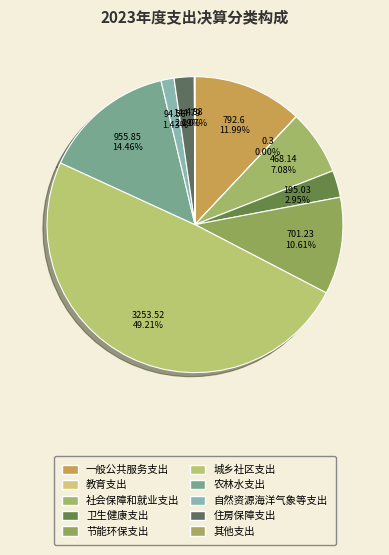

How many slices are in this pie chart?

10